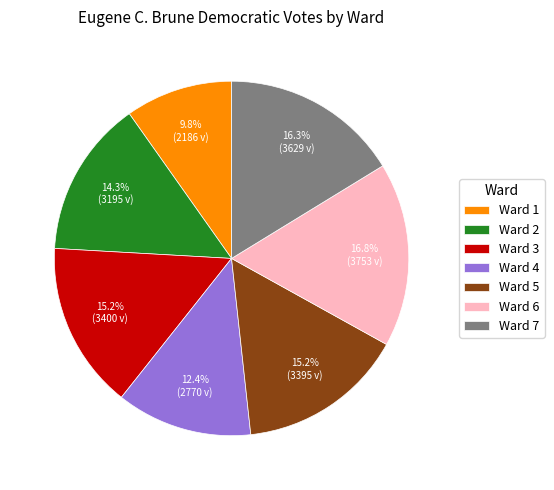

What is the largest slice in the pie chart?

Ward 6